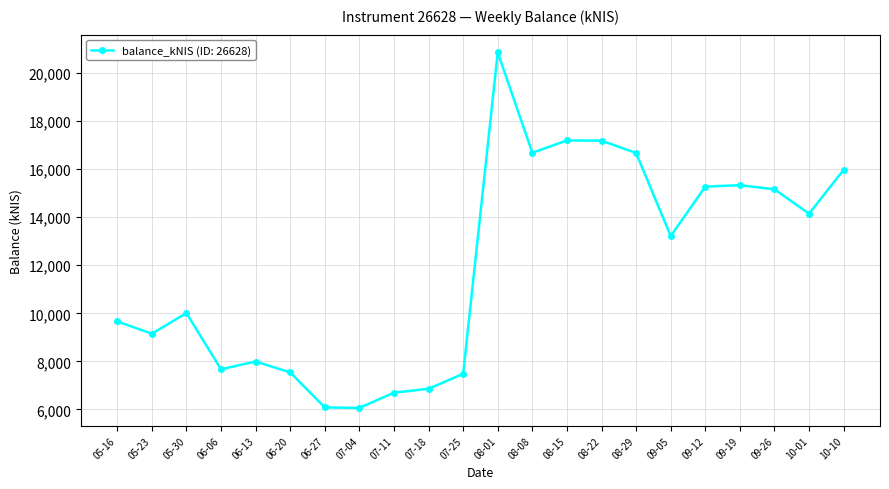

What is the sum of the values at 10-01 and 06-13?

22142.7